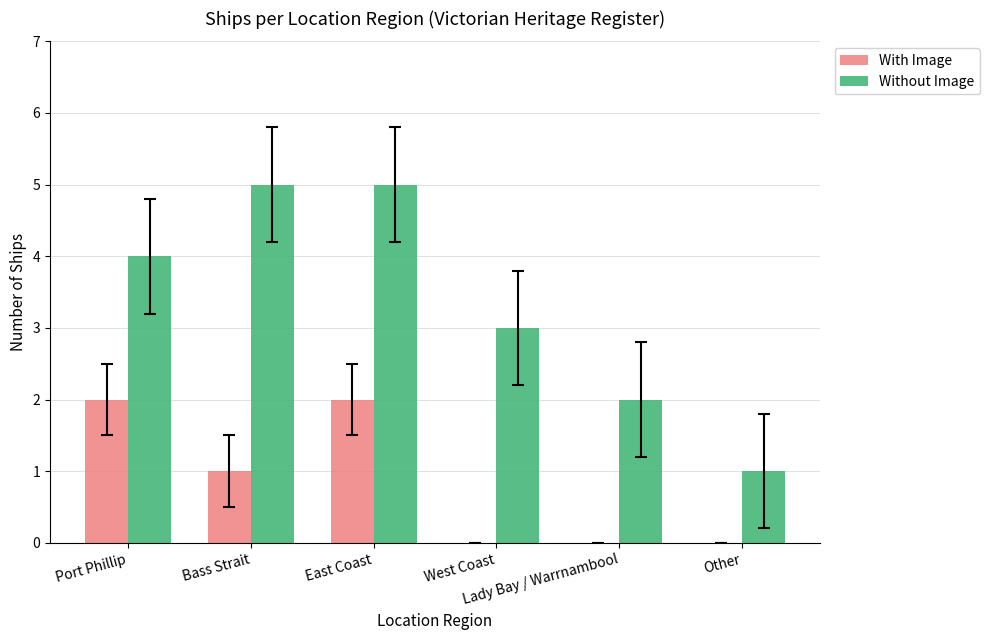

Count the Without Image values in the range 2 to 5.

5